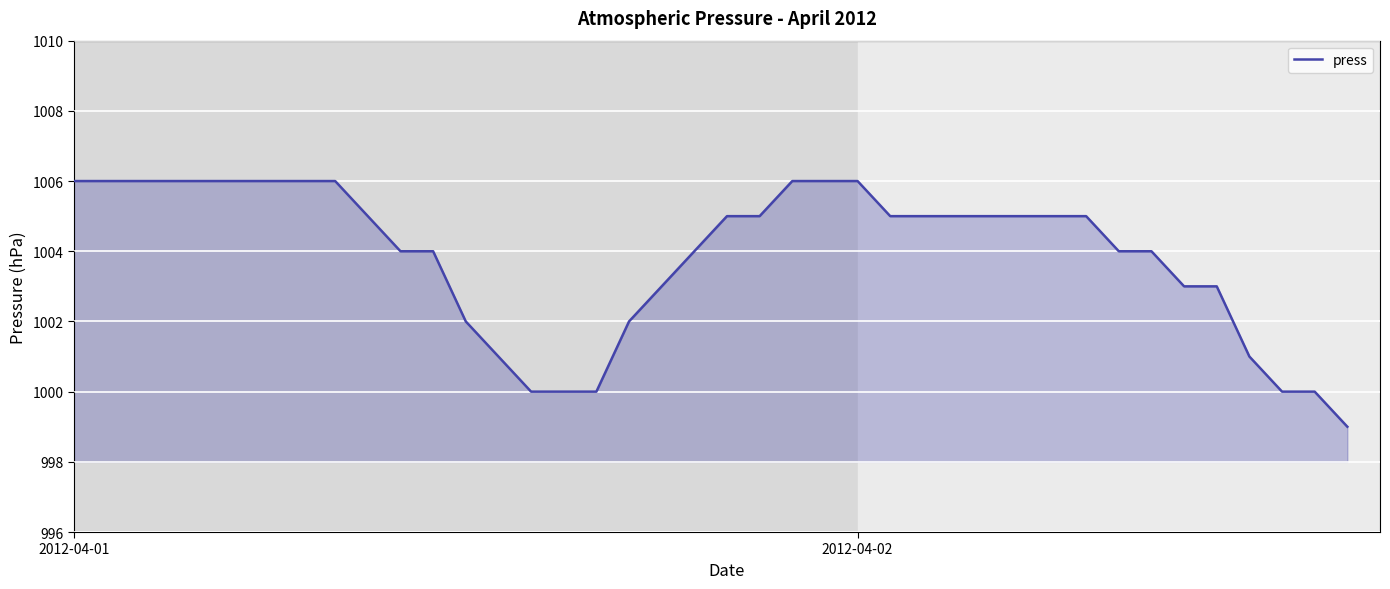

What is the greatest value displayed?

1006